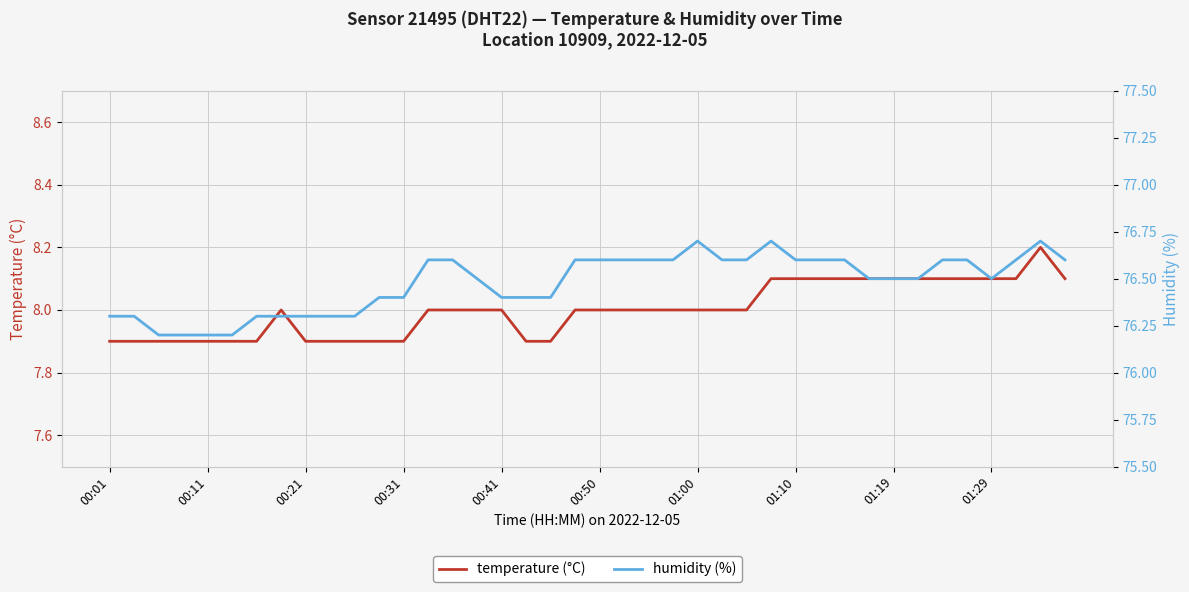

Count the number of categories in the chart.

40